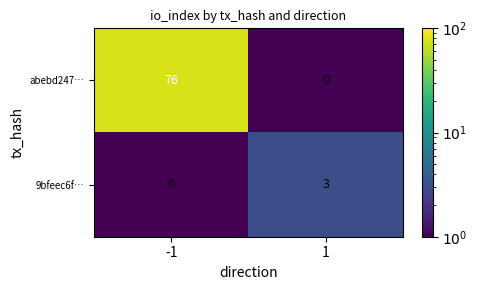

Reading left to right, list all the values displayed in this chart.

abebd247…: -1=76	1=0
9bfeec6f…: -1=0	1=3